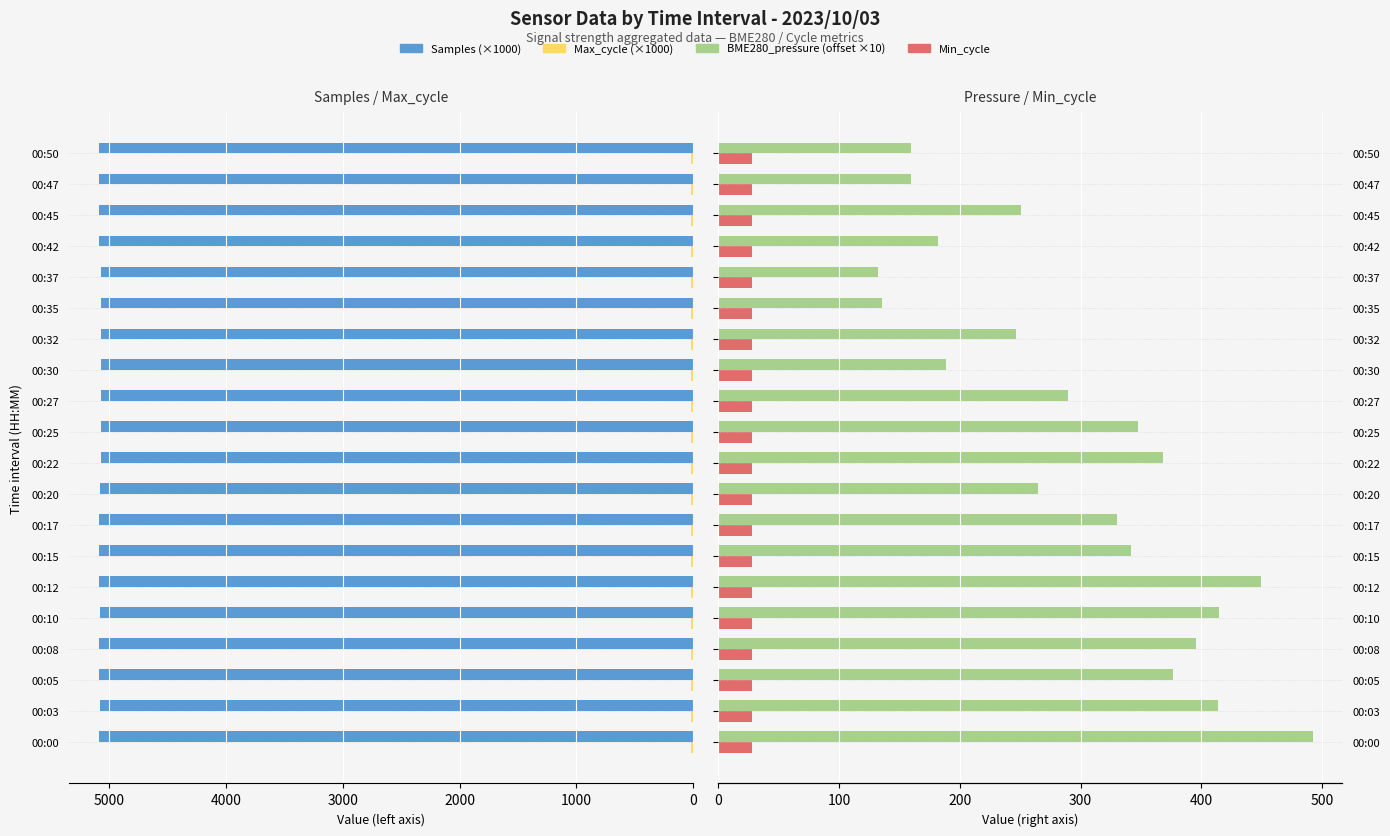

How many bars are there in total?

80